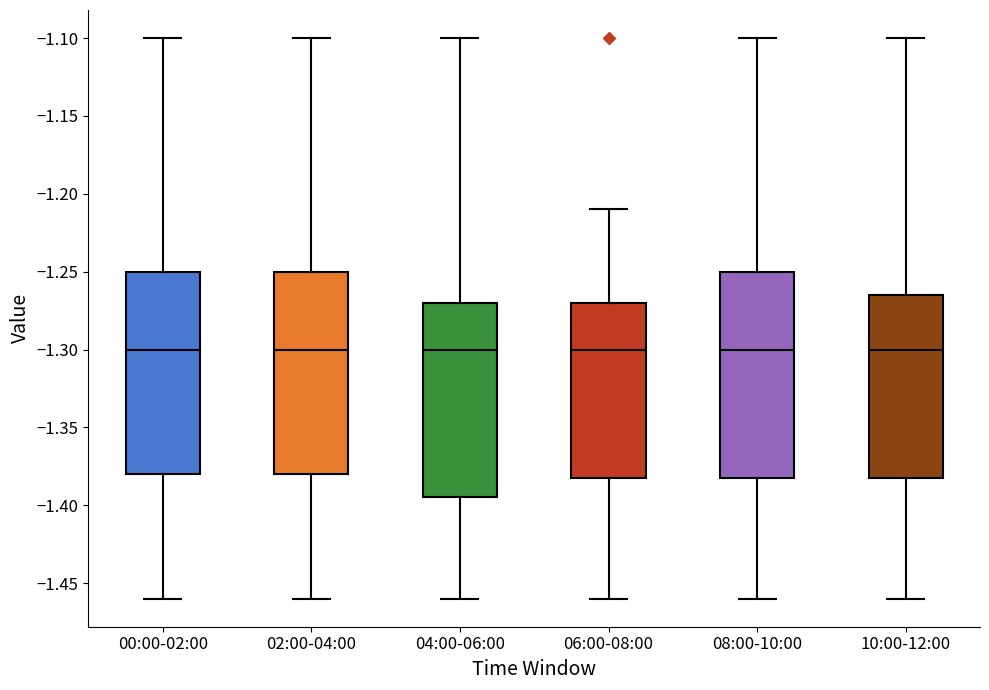

Where does the median line of the box for 04:00-06:00 sit on the y-axis? The values are not printed on the chart, so give them approximately, as read against the axis.

-1.300